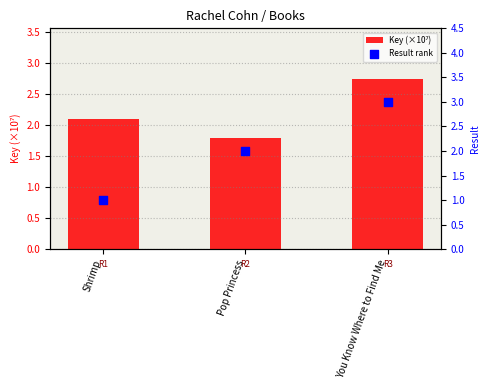

Which series reaches the minimum Y coordinate?

Result rank